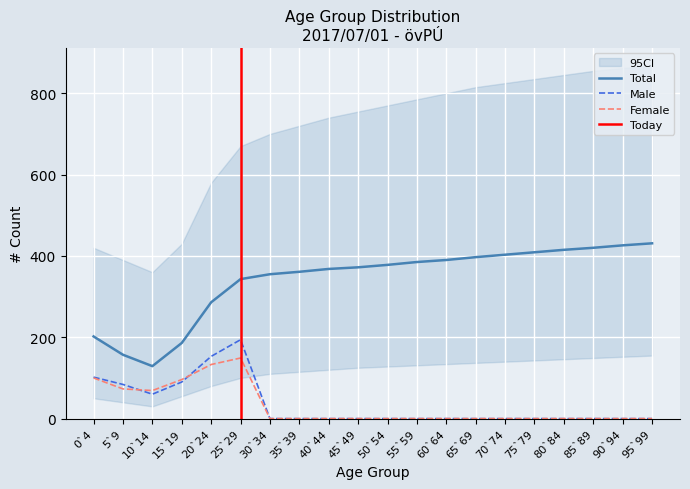

The value of Total at 0`4 is 178. True or false?

False